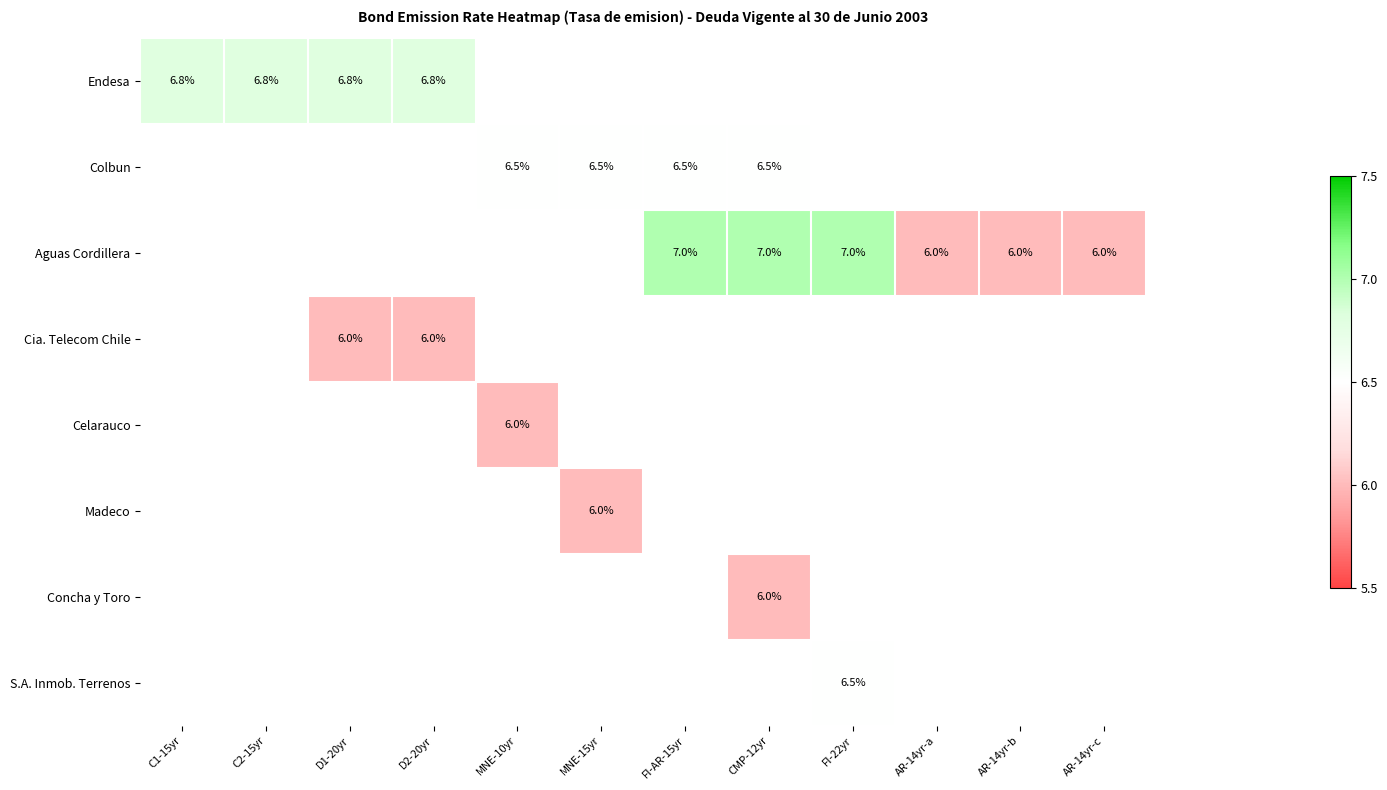

The Madeco series shows 10.3 at MNE-15yr. True or false?

False